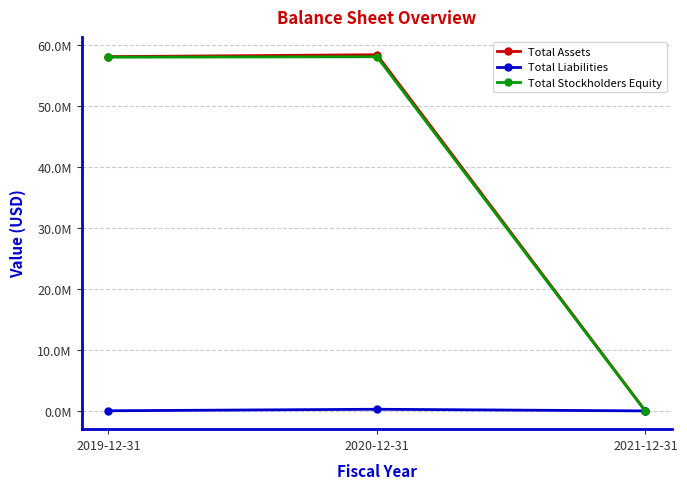

Does the chart have visible grid lines?

Yes